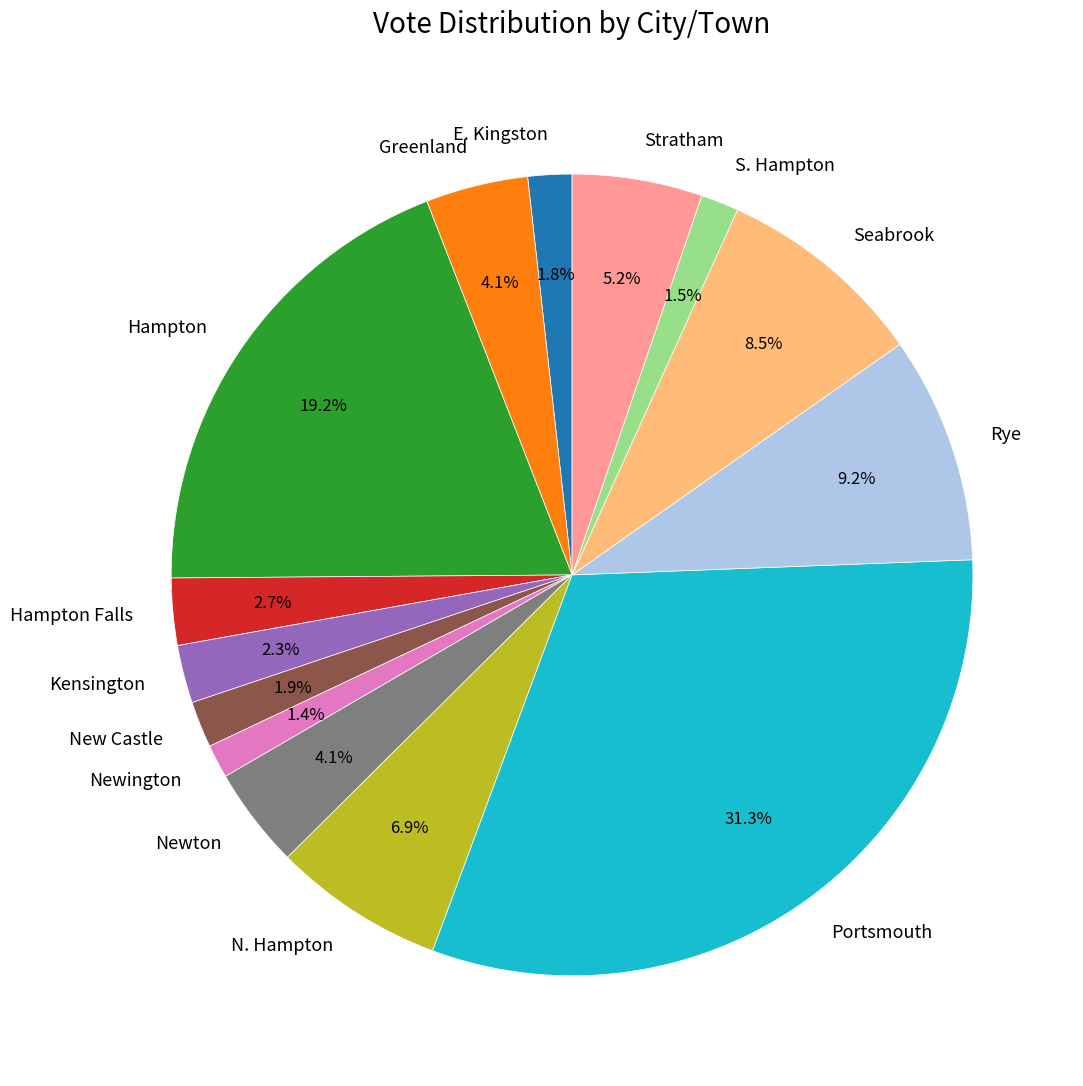

Is the sum of Hampton Falls and Seabrook greater than half?

No